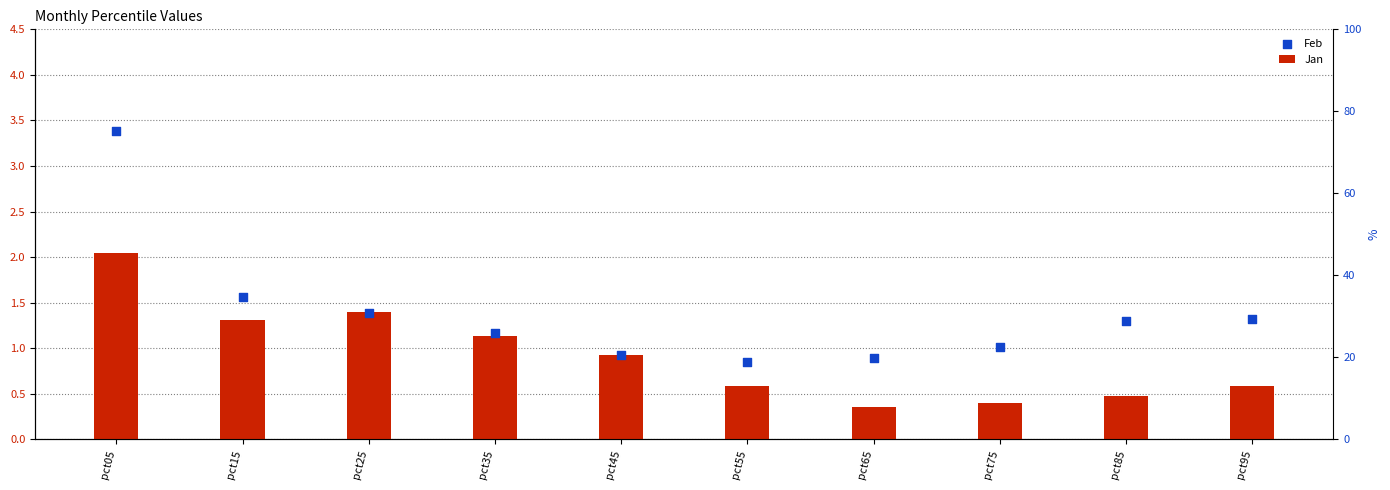

Which series reaches the minimum Y coordinate?

Jan